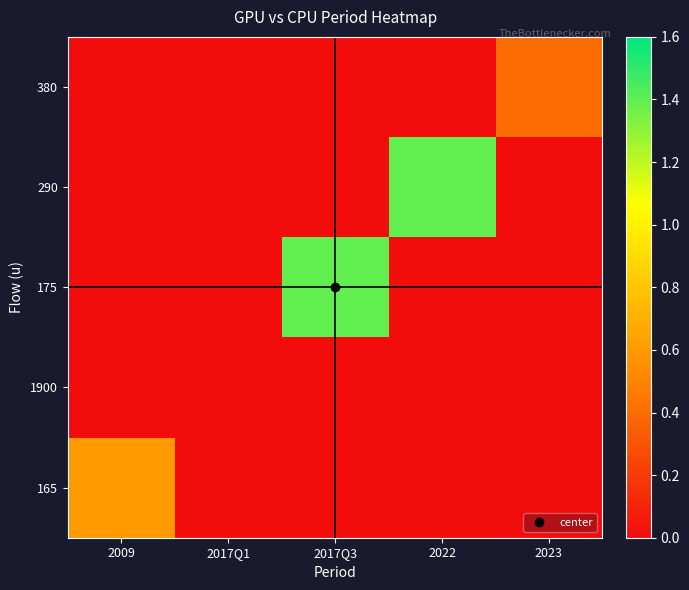

Reading right to left, extract all data points from this chart.

380: 2023=0.4	2022=0.0	2017Q3=0.0	2017Q1=0.0	2009=0.0
290: 2023=0.0	2022=1.4	2017Q3=0.0	2017Q1=0.0	2009=0.0
175: 2023=0.0	2022=0.0	2017Q3=1.4	2017Q1=0.0	2009=0.0
1900: 2023=0.0	2022=0.0	2017Q3=0.0	2017Q1=0.0	2009=0.0
165: 2023=0.0	2022=0.0	2017Q3=0.0	2017Q1=0.0	2009=0.6